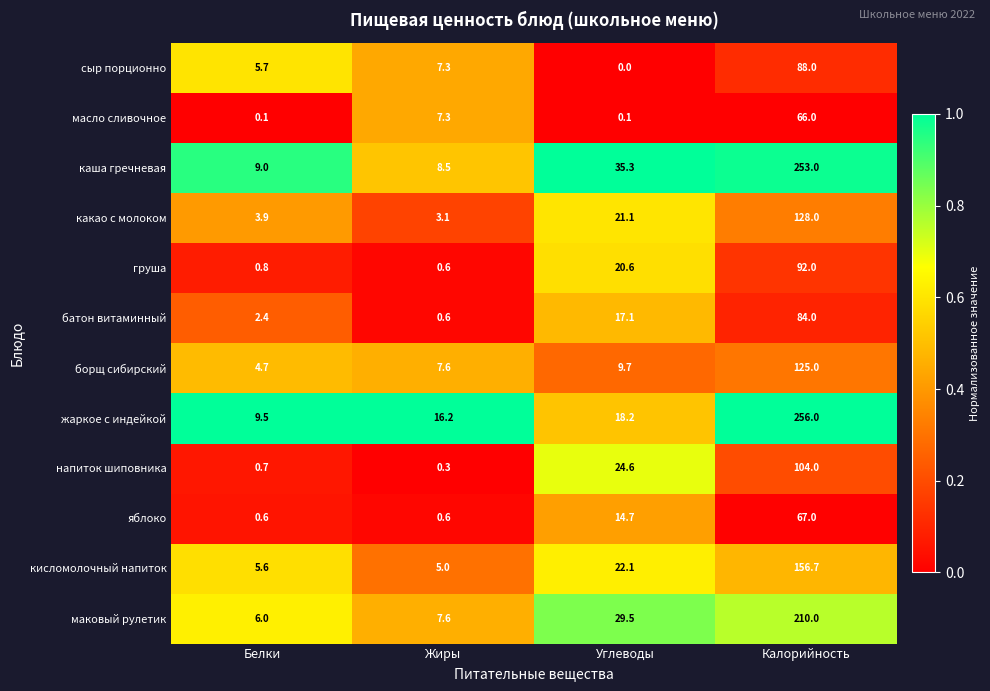

How many distinct data groups are displayed?

12